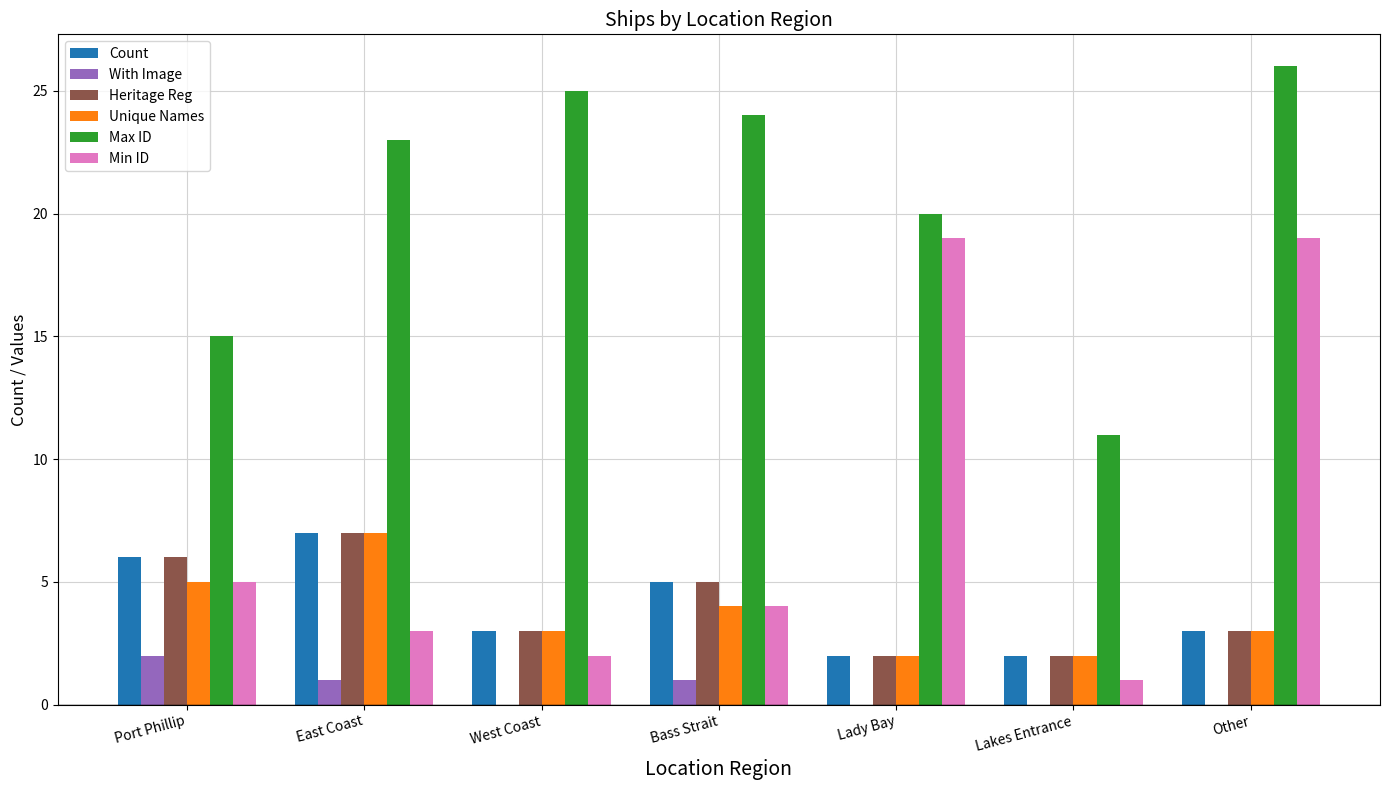

Count the Unique Names values in the range 2 to 5.

6